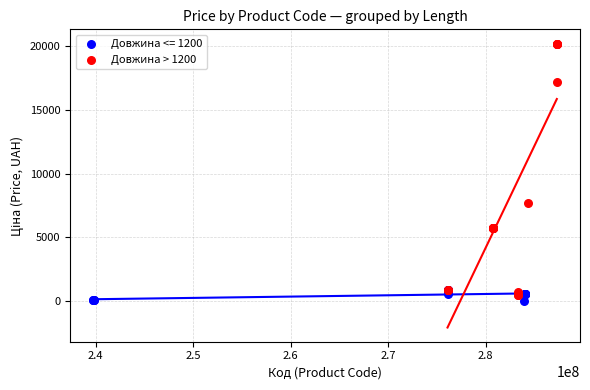

Which series contains the highest Y value?

Довжина > 1200